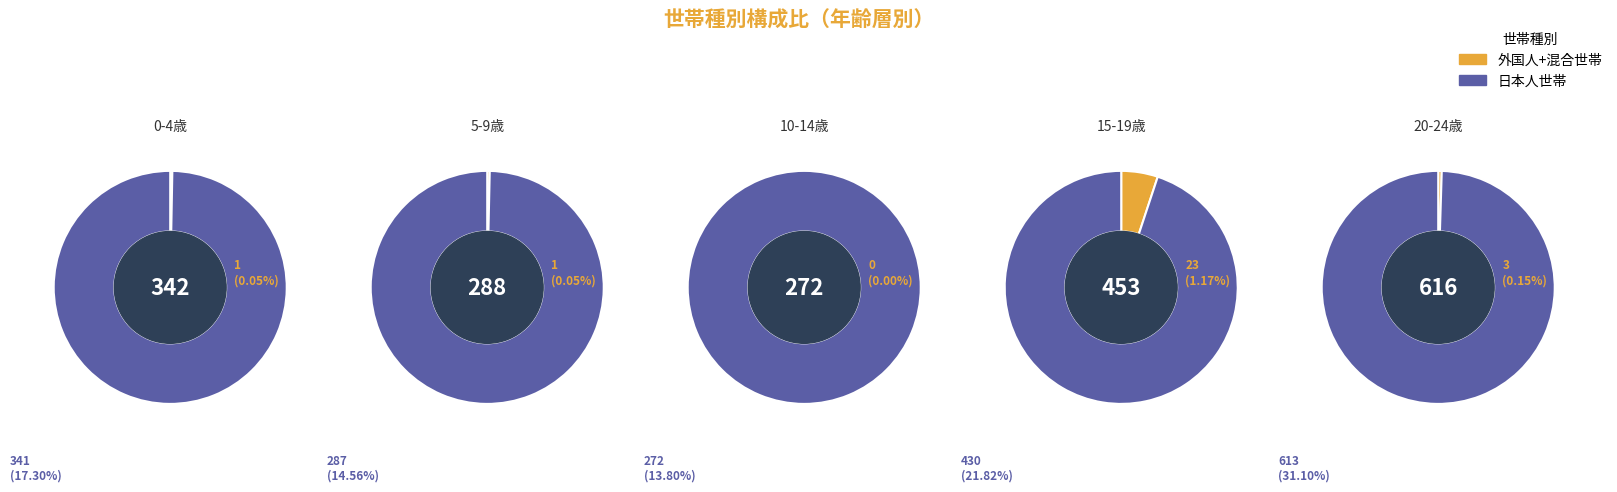

True or false: 栄町２丁目 accounts for 1% of the total.

False